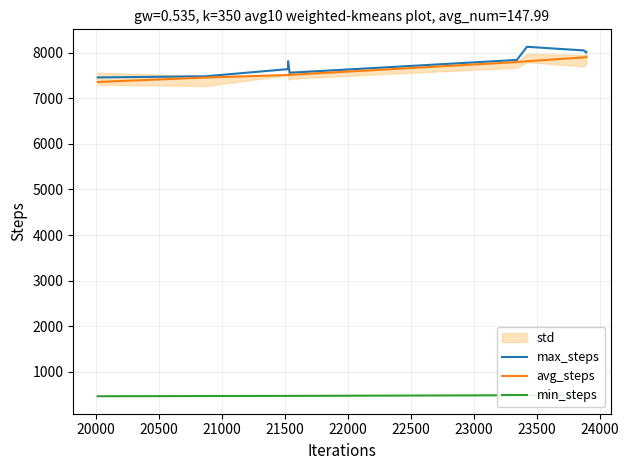

What is the maximum value for max_steps?

8127.8